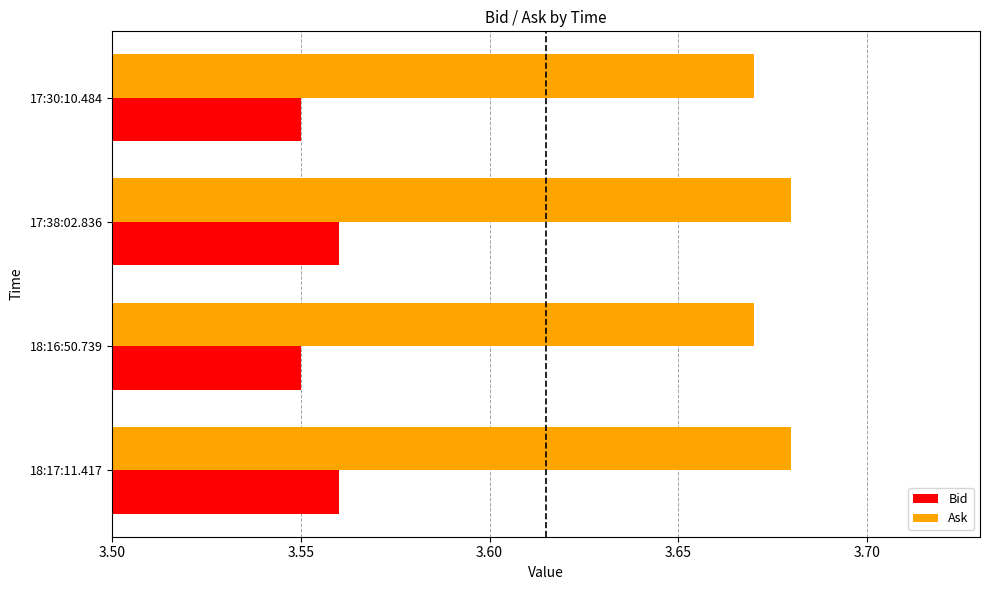

List the series in order of their peak value, highest first.

Ask, Bid